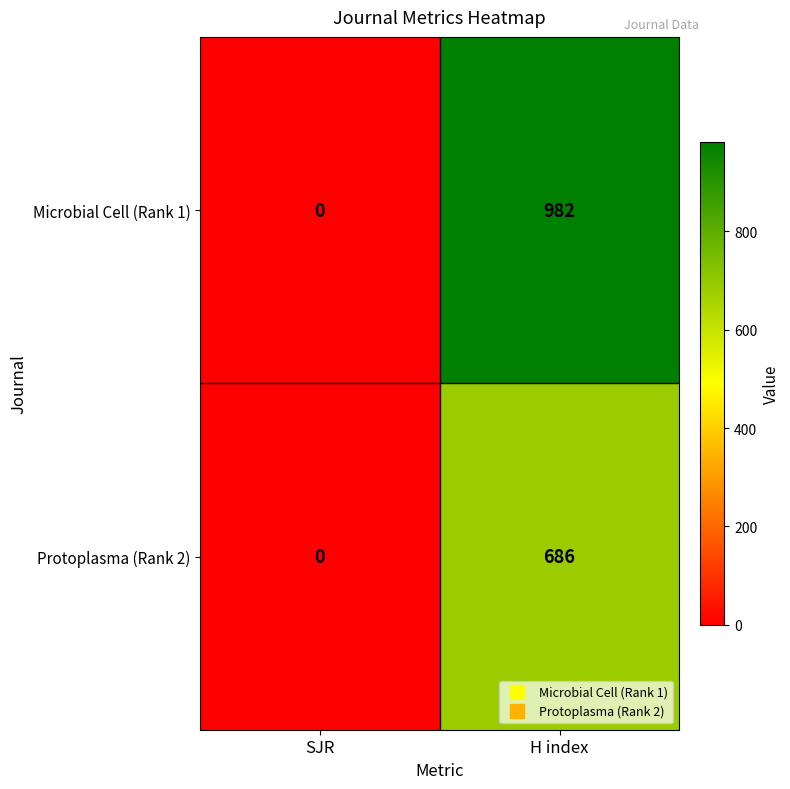

Is it true that Protoplasma (Rank 2) equals 1104 at H index?

False